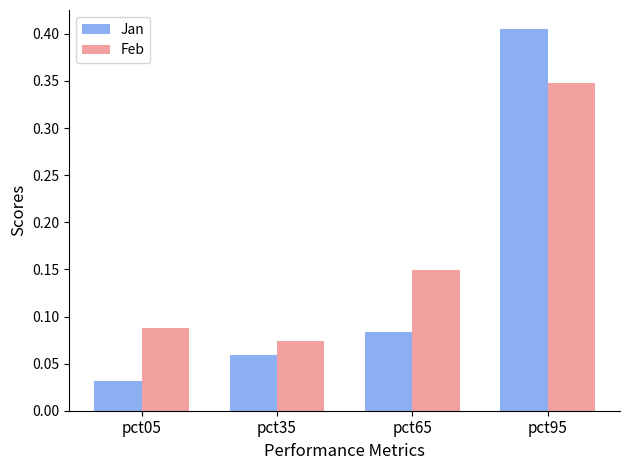

At which label is Feb closest to 0?

pct35